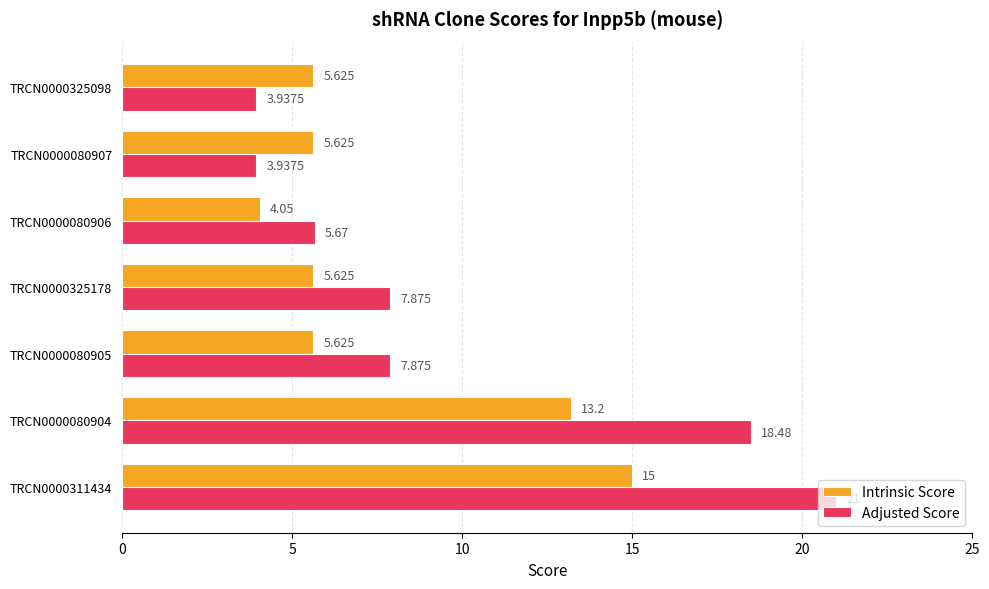

Rank the series at TRCN0000080906 from lowest to highest value.

Intrinsic Score, Adjusted Score